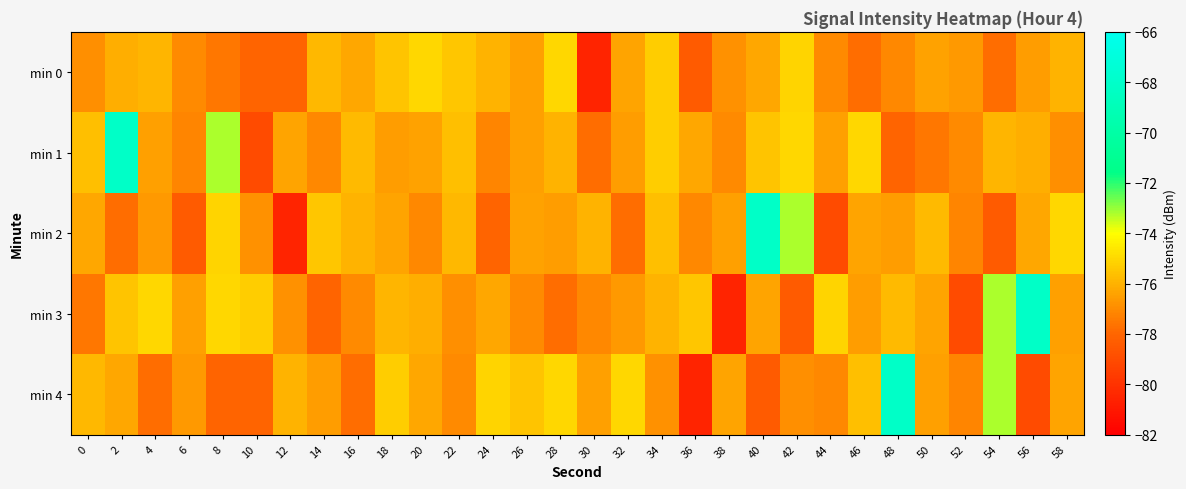

Reading left to right, what are all the values shown in this chart?

min 0: 0=-76.9	2=-76.1	4=-75.9	6=-77.1	8=-77.5	10=-78.0	12=-78.0	14=-75.9	16=-76.3	18=-75.5	20=-75.0	22=-75.5	24=-76.0	26=-76.5	28=-75.0	30=-80.5	32=-76.3	34=-75.3	36=-78.4	38=-76.9	40=-76.3	42=-75.1	44=-77.0	46=-77.8	48=-77.1	50=-76.4	52=-76.6	54=-77.8	56=-76.5	58=-75.9
min 1: 0=-75.7	2=-68.2	4=-76.5	6=-77.2	8=-73.2	10=-79.0	12=-76.4	14=-77.1	16=-75.8	18=-76.5	20=-76.4	22=-75.7	24=-77.2	26=-76.5	28=-75.9	30=-77.8	32=-76.5	34=-75.3	36=-76.3	38=-77.0	40=-75.5	42=-75.0	44=-76.5	46=-75.0	48=-78.0	50=-77.5	52=-77.1	54=-75.9	56=-76.1	58=-76.9
min 2: 0=-76.3	2=-77.8	4=-76.6	6=-78.4	8=-75.1	10=-76.9	12=-80.5	14=-75.5	16=-76.0	18=-76.3	20=-77.1	22=-75.9	24=-78.0	26=-76.4	28=-76.5	30=-75.9	32=-77.8	34=-75.7	36=-77.1	38=-76.5	40=-68.2	42=-73.2	44=-79.0	46=-76.4	48=-76.5	50=-75.8	52=-77.2	54=-78.4	56=-76.3	58=-75.0
min 3: 0=-77.5	2=-75.5	4=-75.0	6=-76.5	8=-75.0	10=-75.3	12=-76.9	14=-78.0	16=-77.1	18=-75.9	20=-76.1	22=-76.9	24=-76.3	26=-77.0	28=-77.8	30=-77.1	32=-76.6	34=-76.0	36=-75.5	38=-80.5	40=-76.3	42=-78.4	44=-75.1	46=-76.5	48=-75.8	50=-76.4	52=-79.0	54=-73.2	56=-68.2	58=-76.5
min 4: 0=-75.9	2=-76.3	4=-77.8	6=-76.6	8=-78.0	10=-78.0	12=-75.9	14=-76.5	16=-77.8	18=-75.3	20=-76.3	22=-77.0	24=-75.1	26=-75.5	28=-75.0	30=-76.5	32=-75.0	34=-76.9	36=-80.5	38=-76.3	40=-78.4	42=-76.9	44=-77.1	46=-75.7	48=-68.2	50=-76.5	52=-77.2	54=-73.2	56=-79.0	58=-76.4